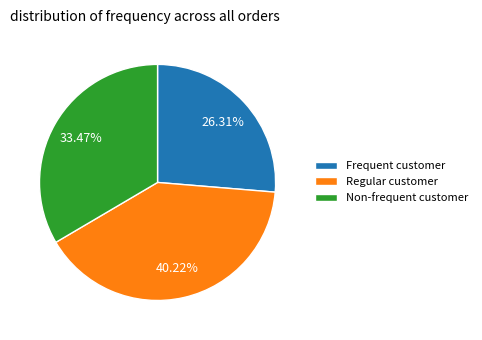

Count the number of slices in the pie.

3